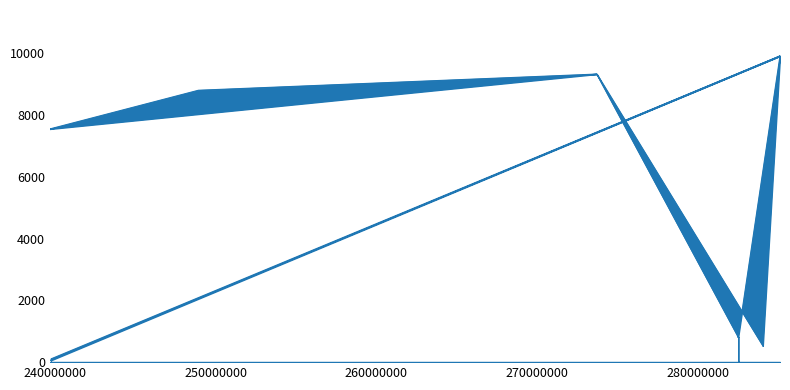

What is the value of the 38th point from the left?

813.0